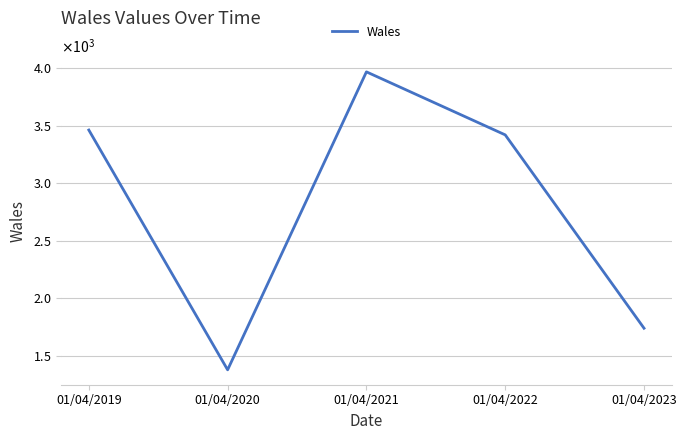

Where is the first local minimum?

01/04/2020